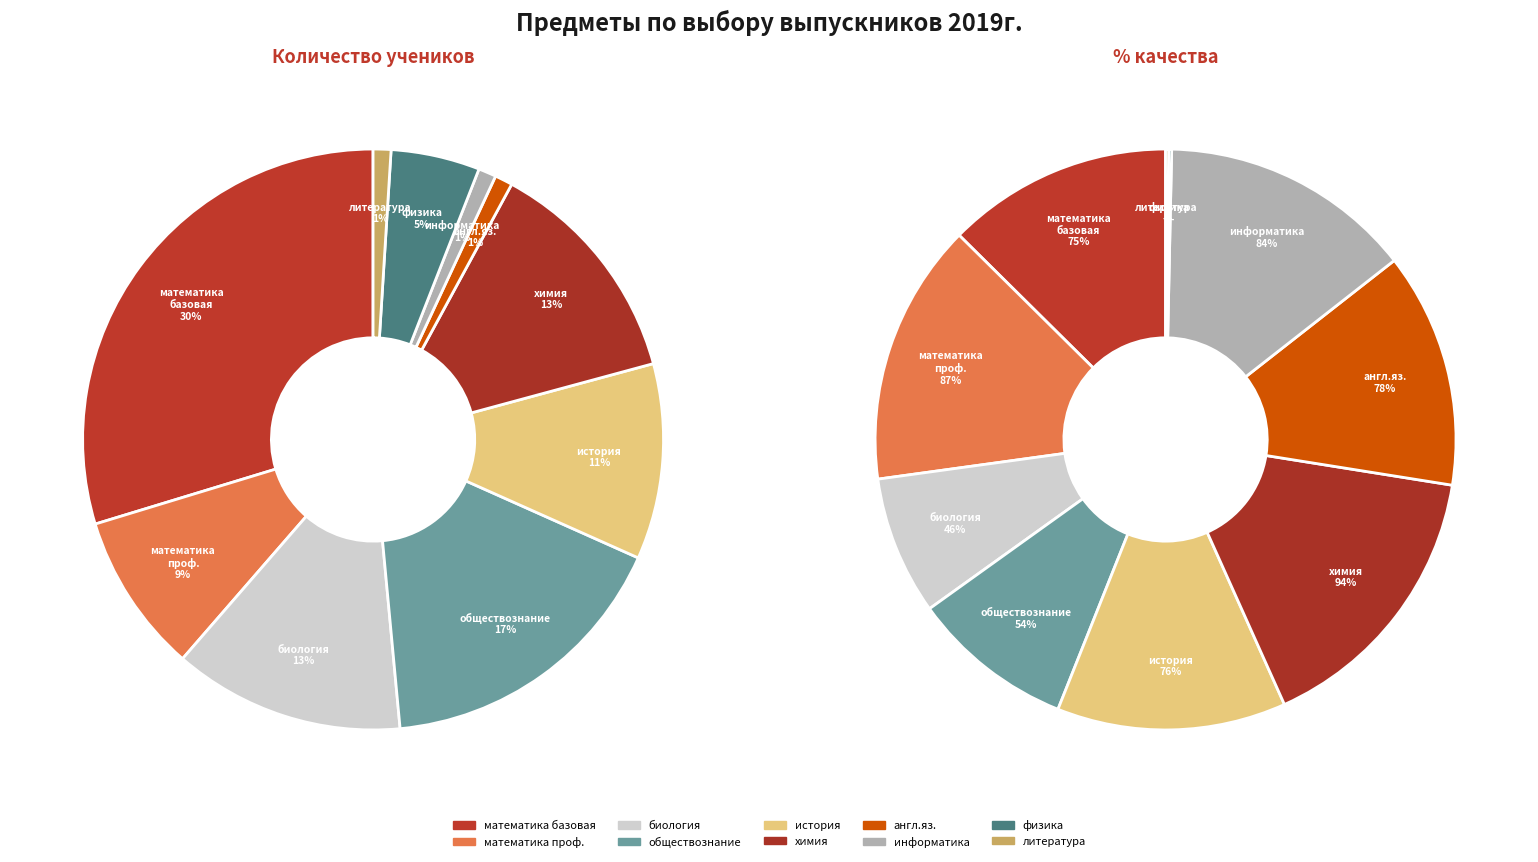

What is the spread (max minus min) of values at история?

65